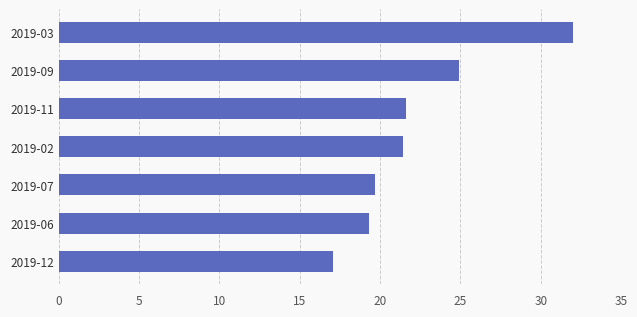

Does the chart contain stacked bars?

No